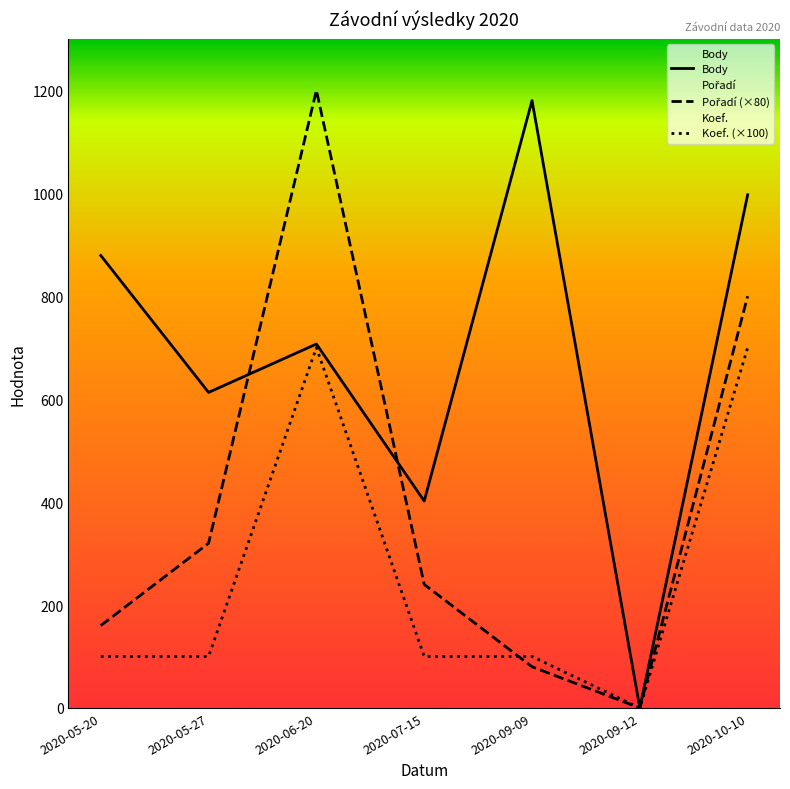

How many intersections are there between Pořadí (×80) and Body?

2